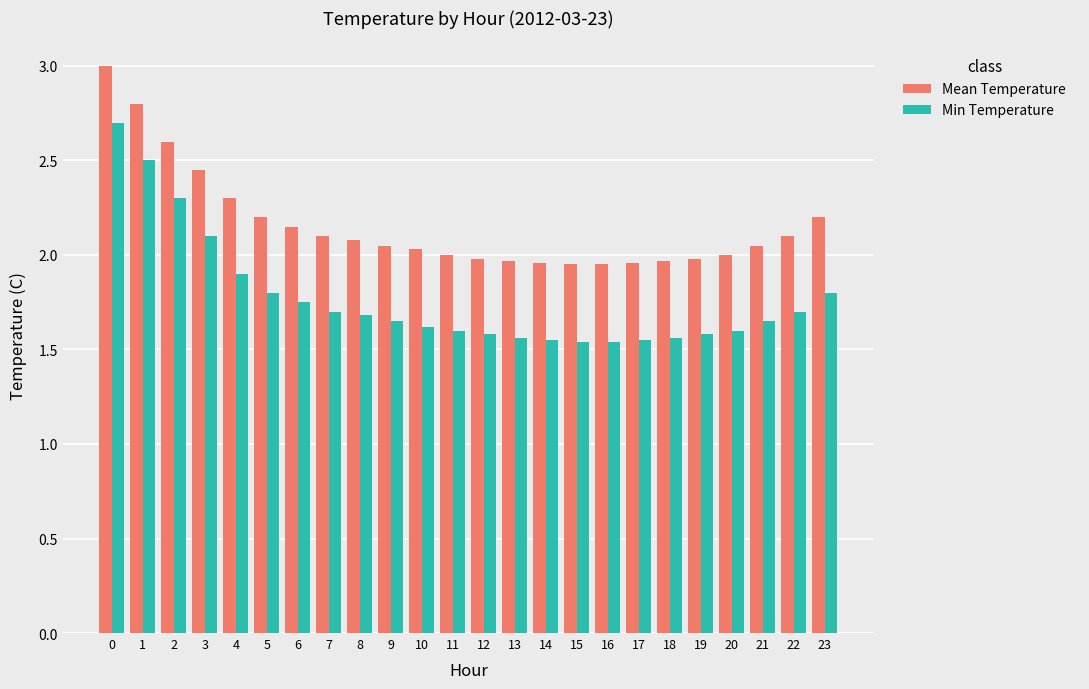

List the series in order of their peak value, lowest first.

Min Temperature, Mean Temperature